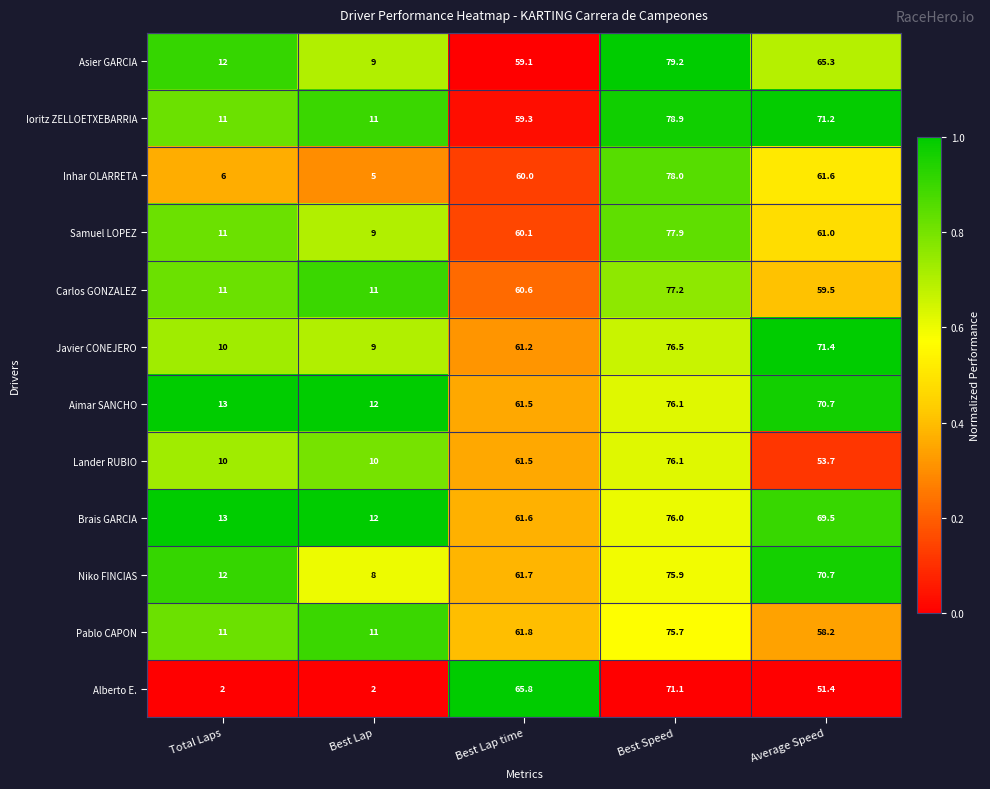

The Asier GARCIA series shows 59.1 at Best Lap time. True or false?

True